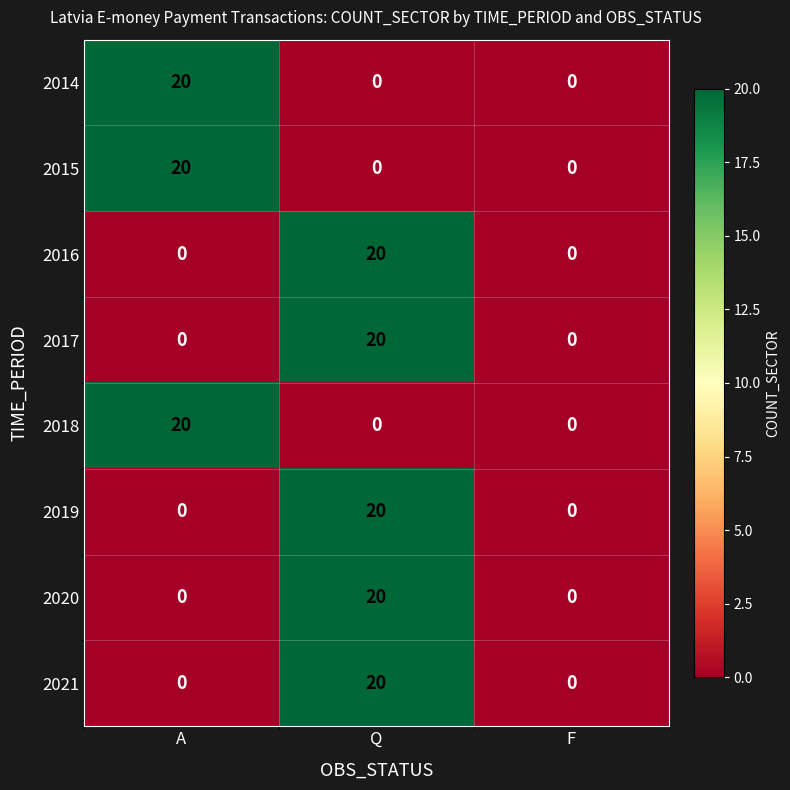

At which label does 2019 reach its peak?

Q